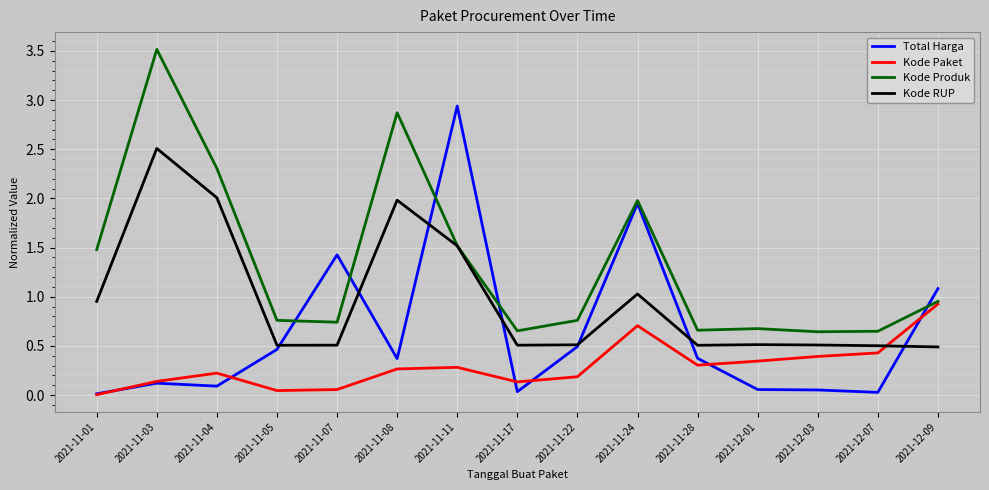

Is the value of Kode Produk at 2021-11-04 greater than the value of Kode RUP at 2021-12-03?

Yes